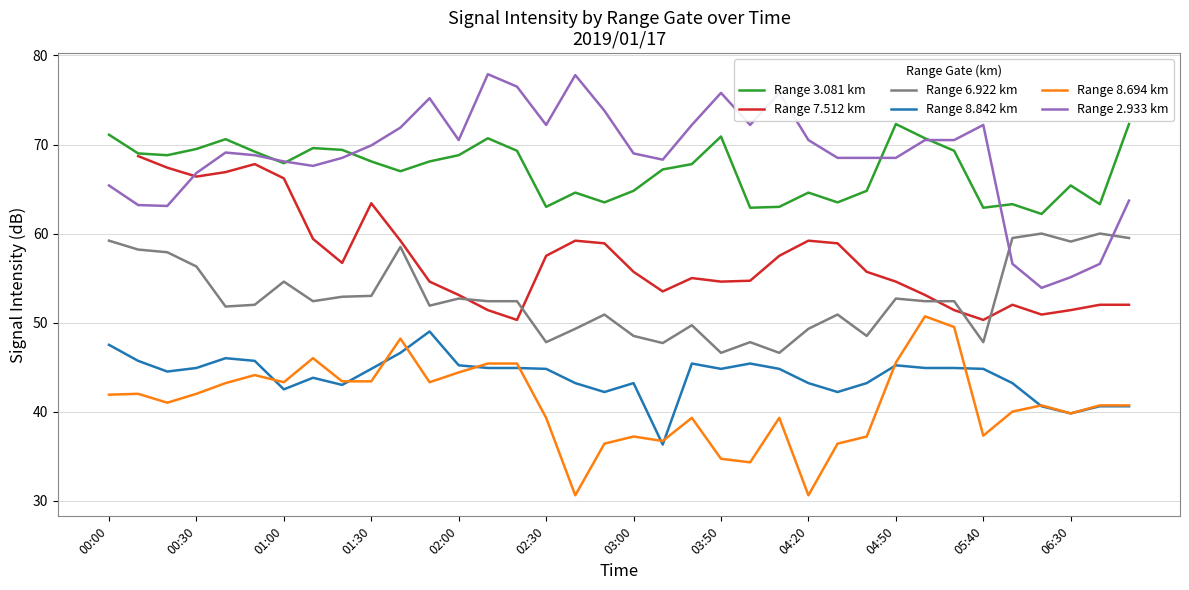

Is it true that Range 6.922 km equals 46.6 at 03:50?

True